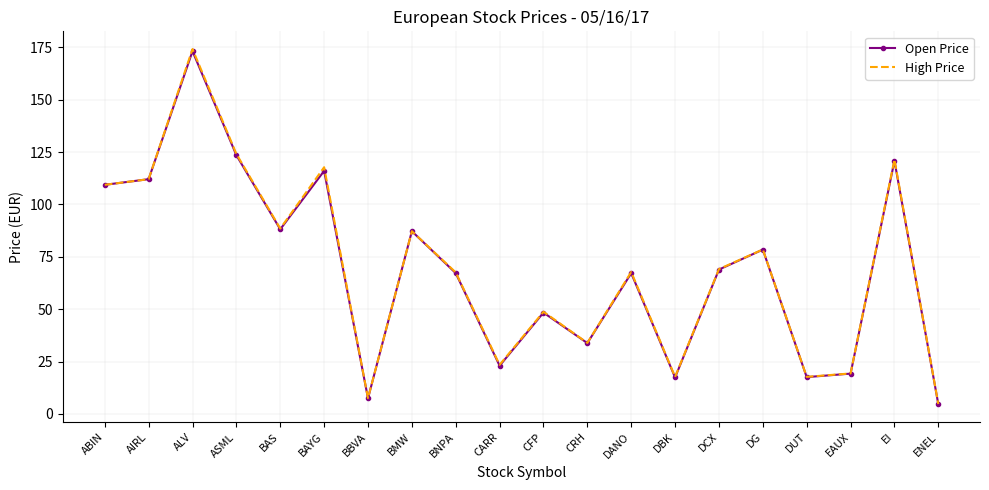

What is the difference between the Open Price values at BAS and DBK?

70.7